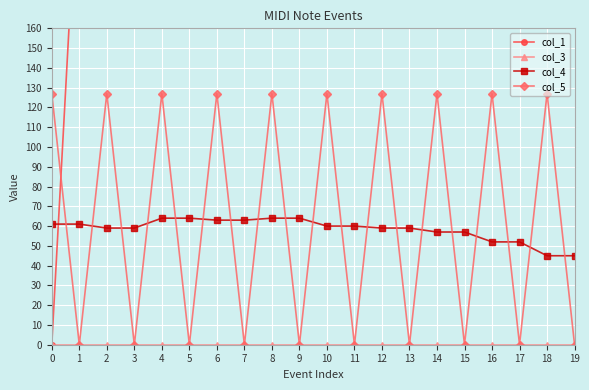

What is the difference between the second highest and minimum values in the col_5 series?

127